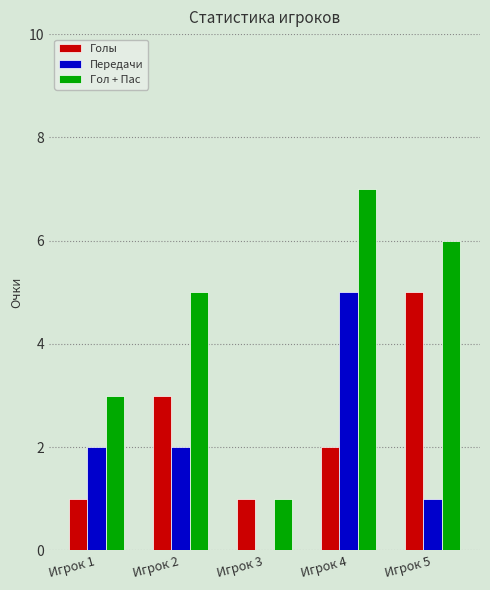

Which series has the largest total across all categories?

Гол + Пас